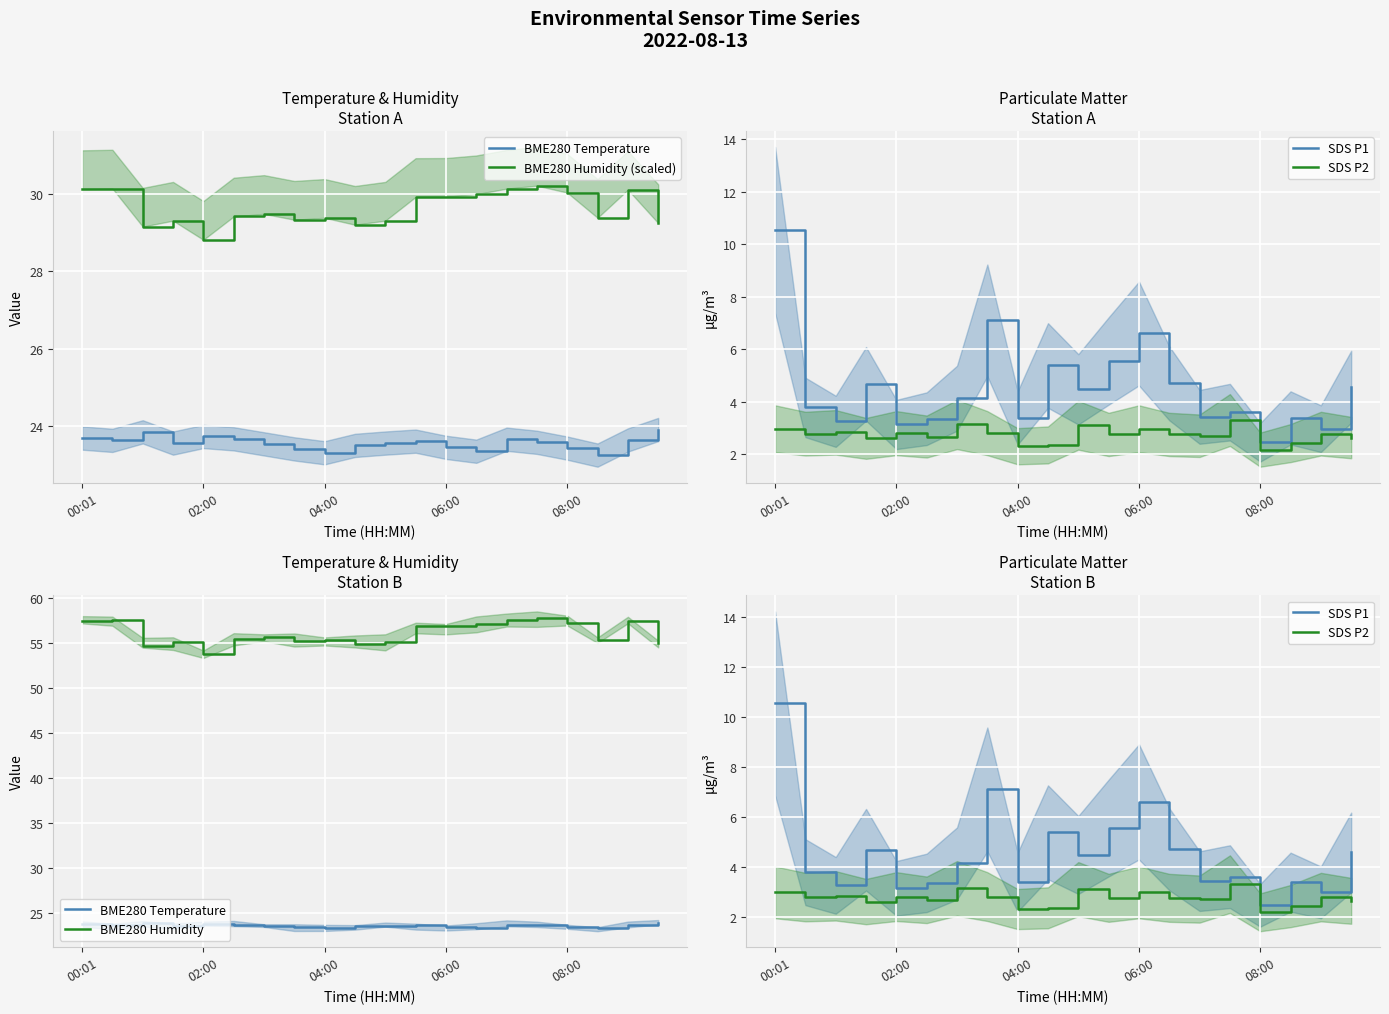

What are all the series names shown in the legend?

BME280 Temperature, BME280 Humidity (scaled), SDS P1, SDS P2, BME280 Humidity